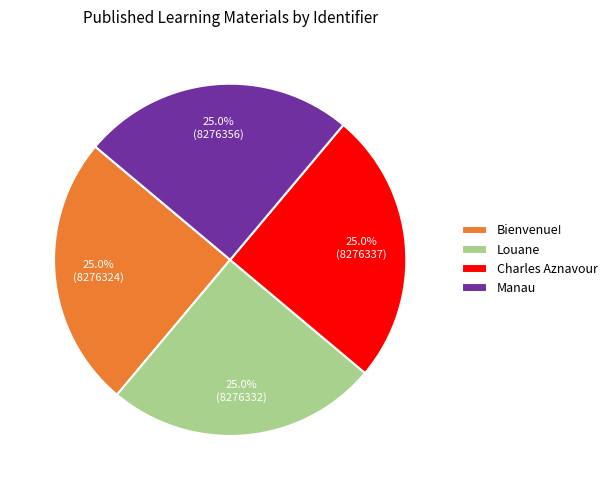

To the nearest percent, what is the difference between the largest and smallest slice percentages?

0%